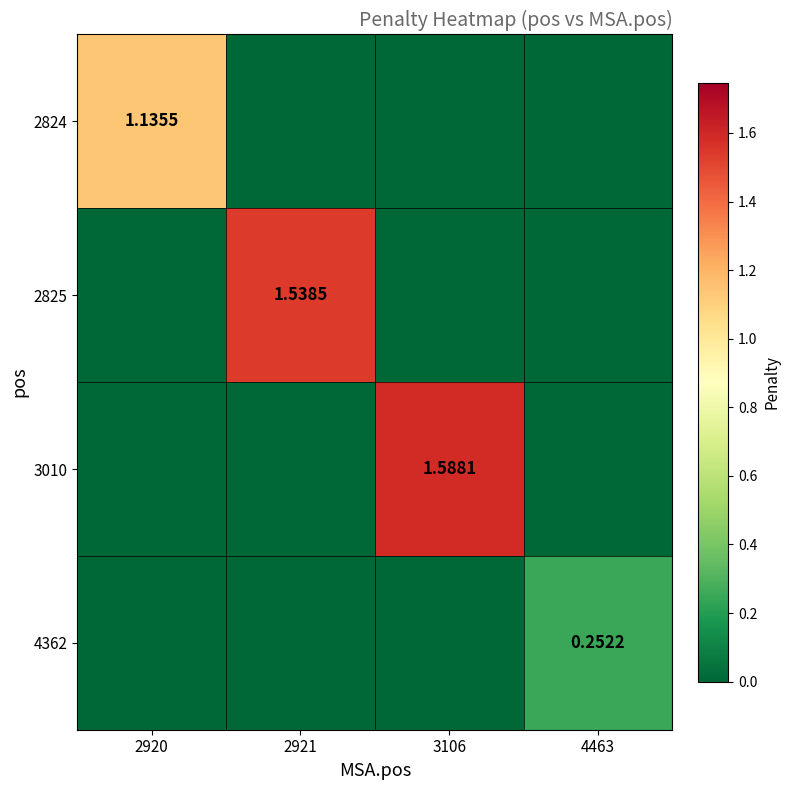

What is the difference between the maximum and minimum values in the 4362 series?

0.3